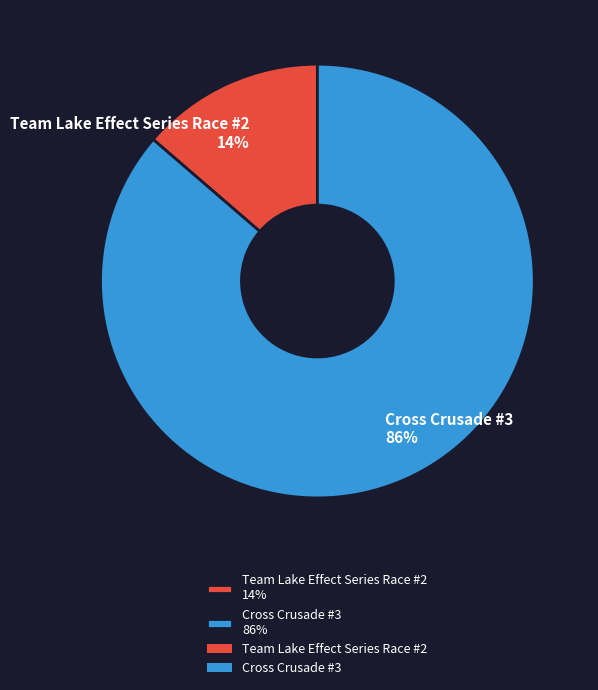

Do Team Lake Effect Series Race #2 14% and Cross Crusade #3 86% together represent more than half of the pie?

Yes